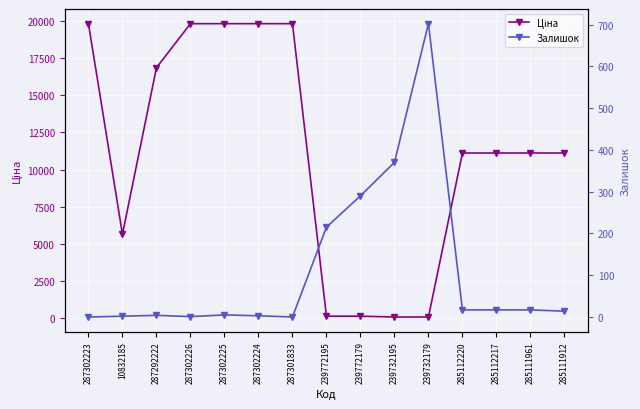

How many categories are shown in the chart?

15